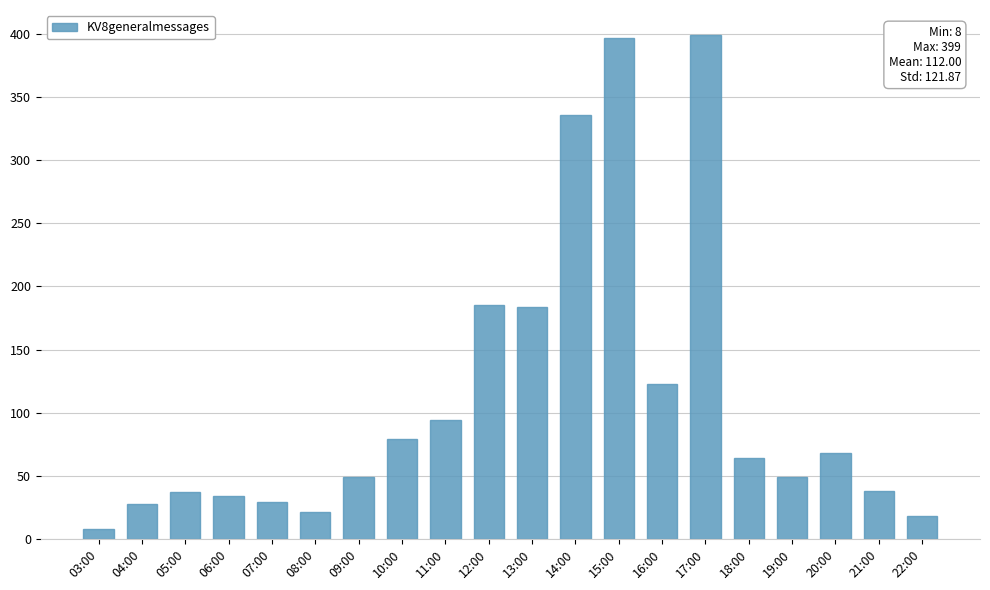

What is the difference between the second highest and minimum values?

389